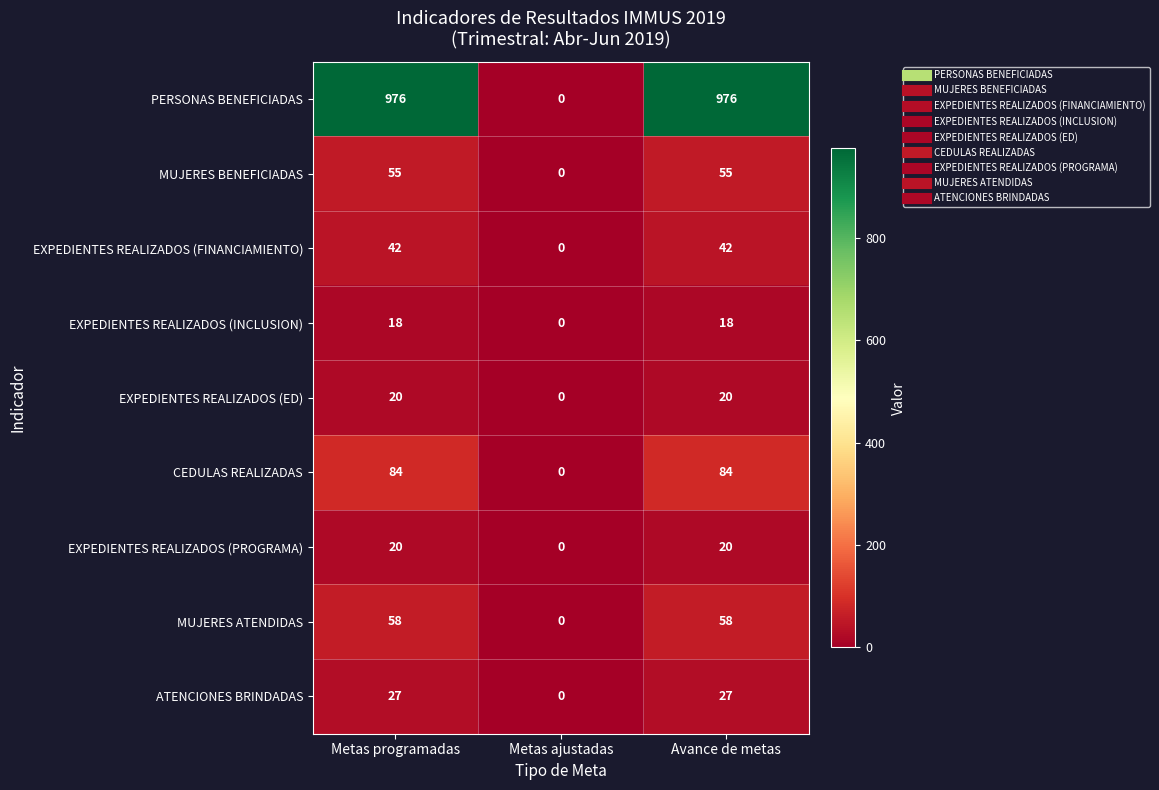

Between Metas ajustadas and Avance de metas, which series saw the biggest shift?

PERSONAS BENEFICIADAS